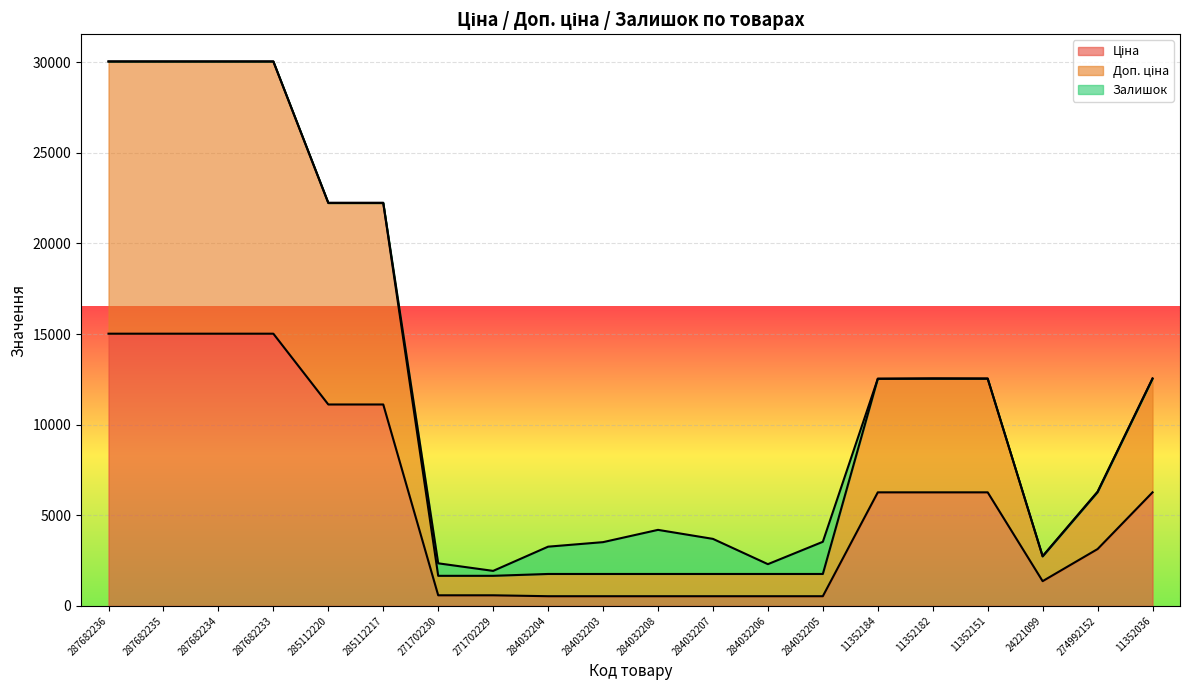

Count the number of categories in the chart.

20